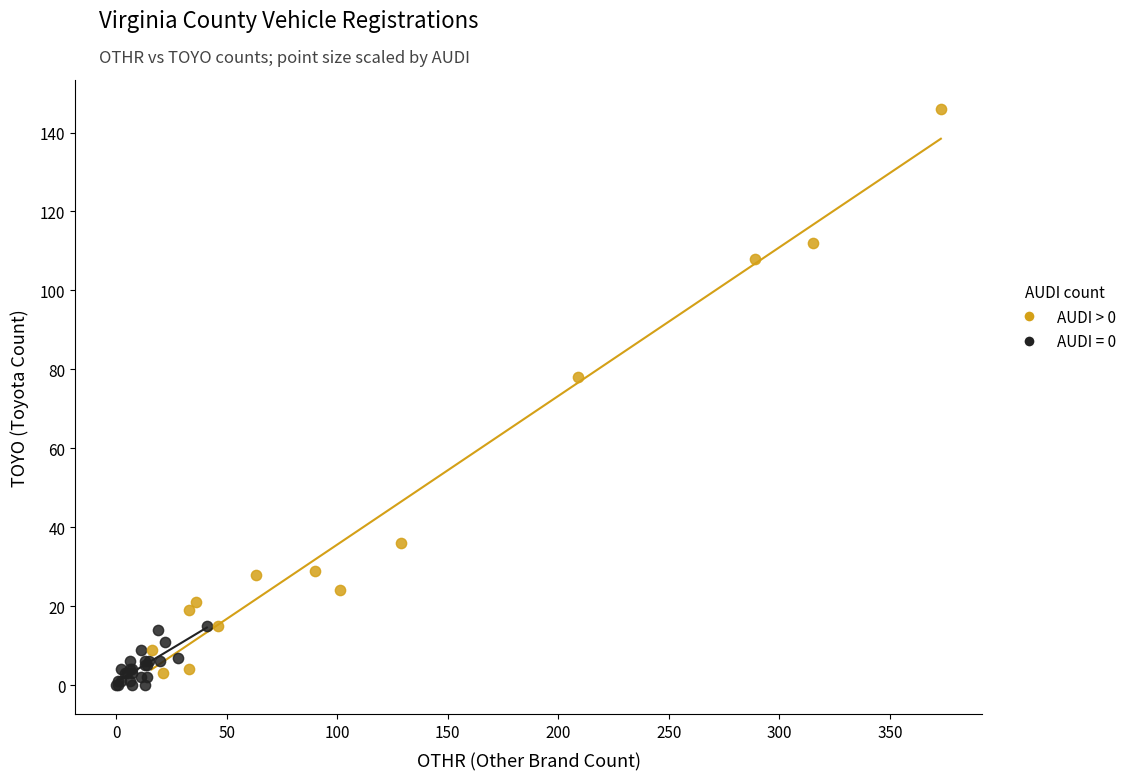

Which series contains the highest Y value?

AUDI > 0